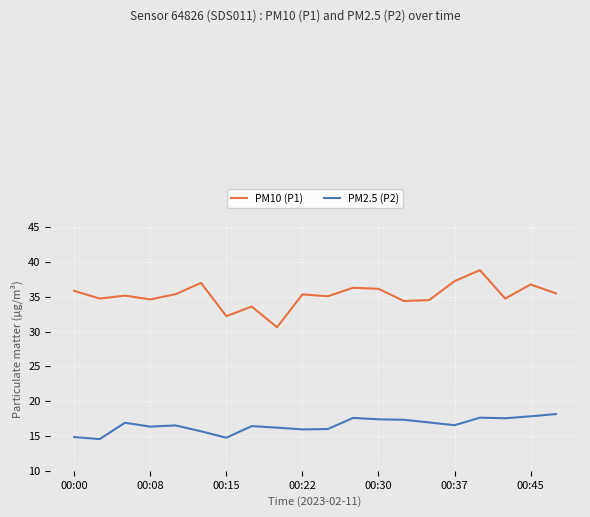

Which series has the largest total across all categories?

PM10 (P1)